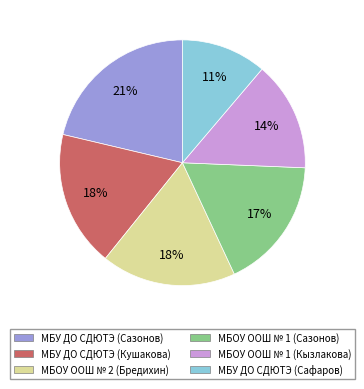

Which category has the smallest portion of the pie?

МБУ ДО СДЮТЭ (Сафаров)